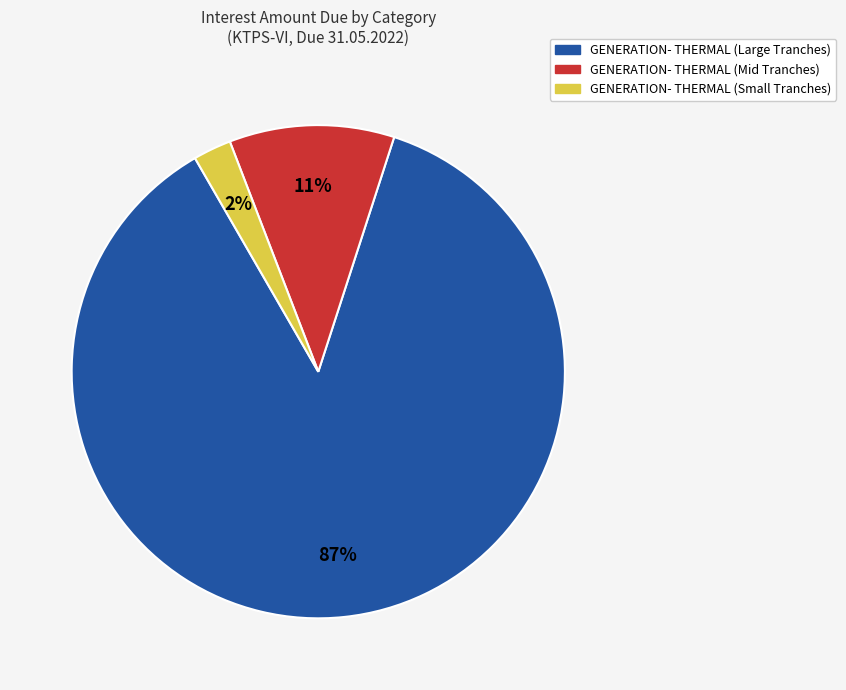

What is the smallest slice in the pie chart?

GENERATION- THERMAL (Small Tranches)